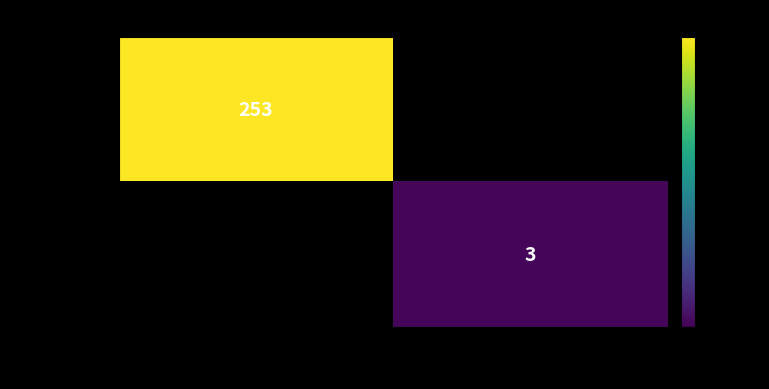

Is it true that 9f4d02829c… equals 5 at 1?

False